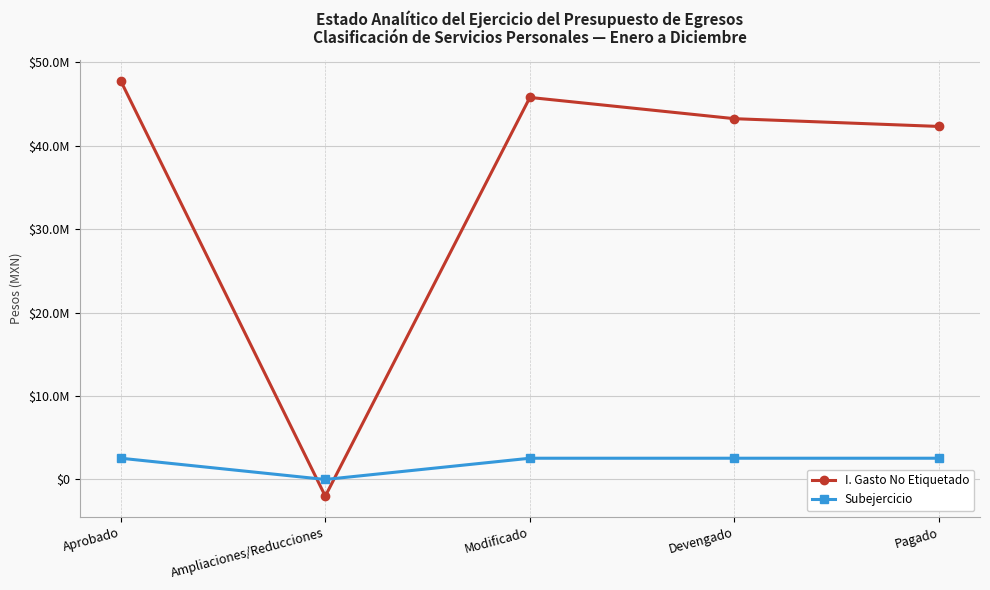

At how many categories does at least one series exceed 2927816?

4